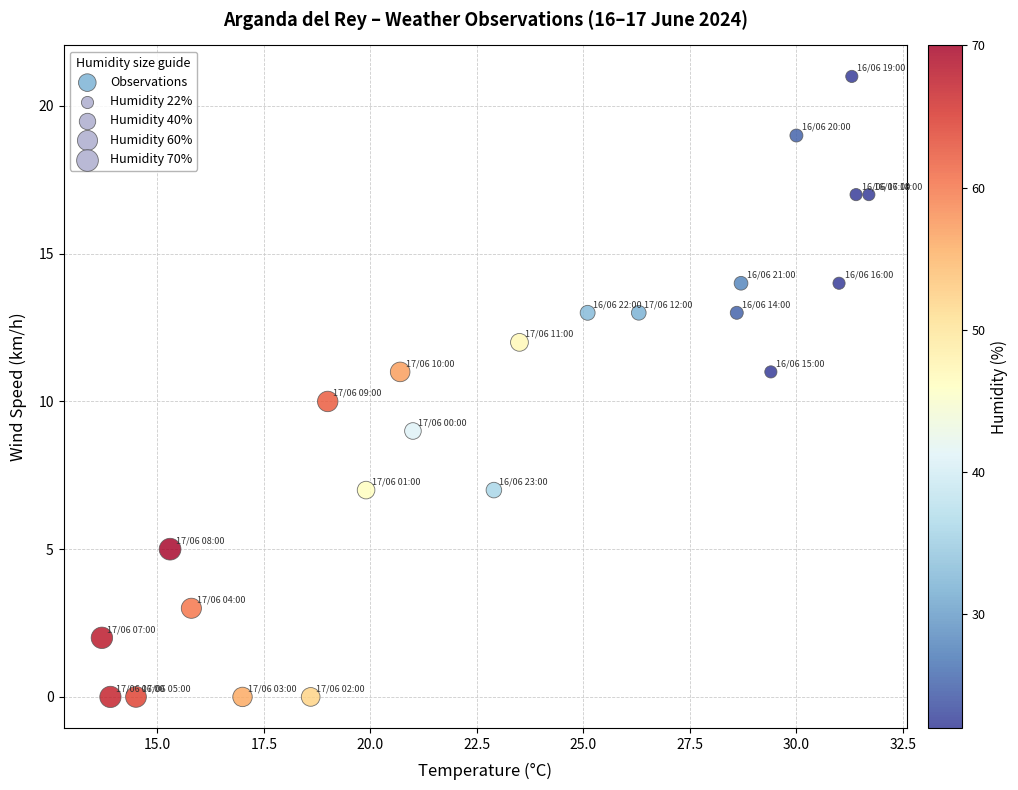

What is the range of Y values (max minus min)?

21